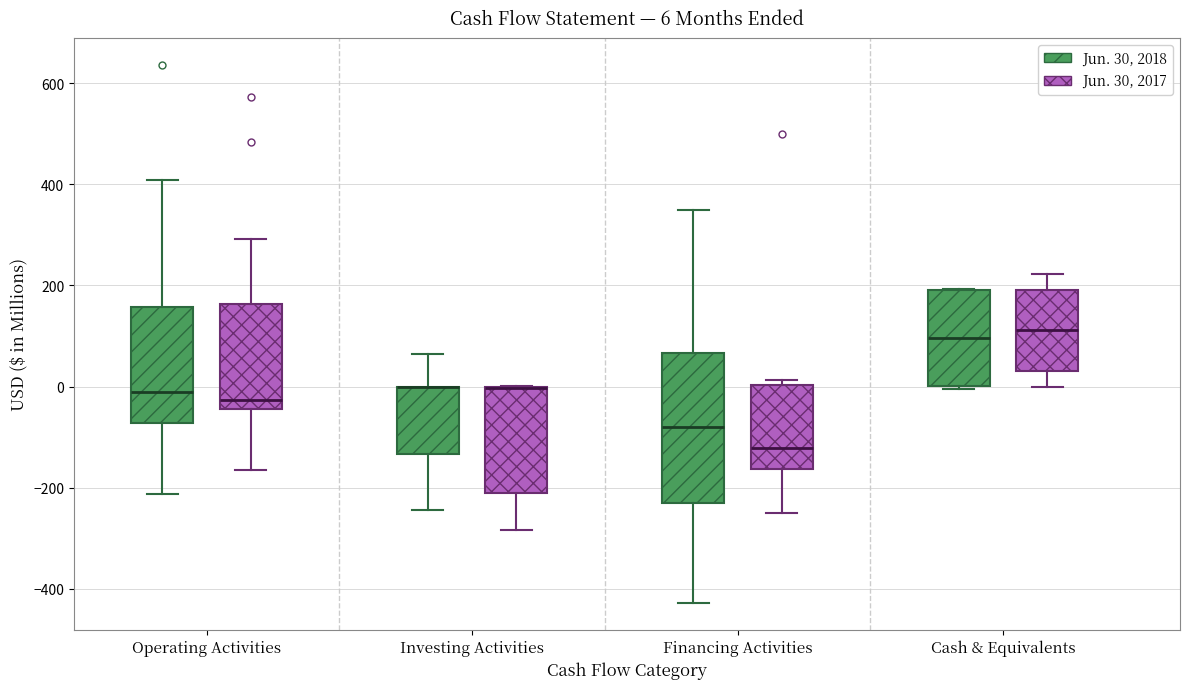

Comparing the boxes themselves (not the whiskers), which one is the tallest?

Financing Activities (Jun. 30, 2018)